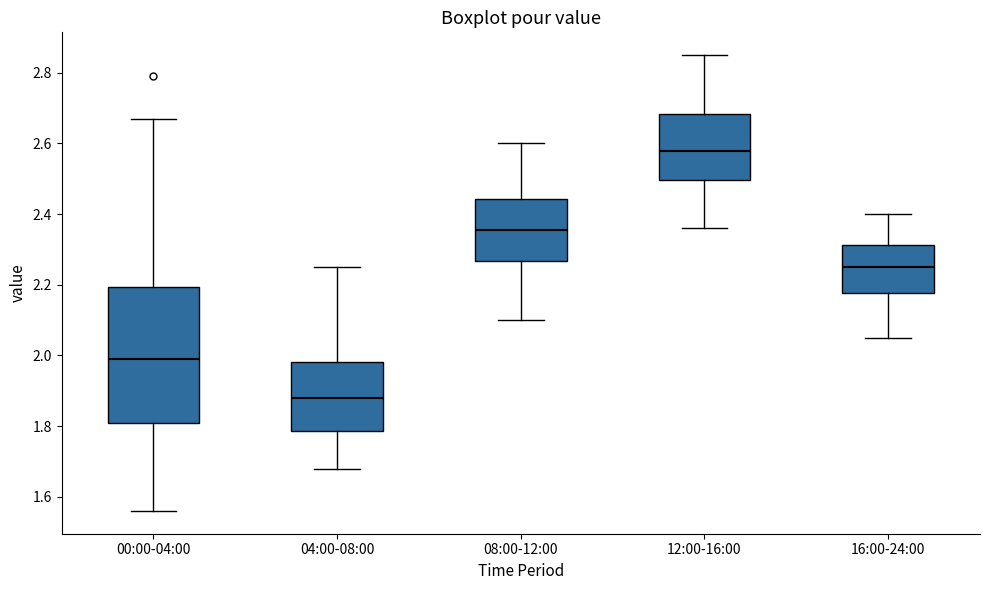

Where does the upper whisker of the box for 08:00-12:00 end on the y-axis? The values are not printed on the chart, so give them approximately, as read against the axis.

2.60